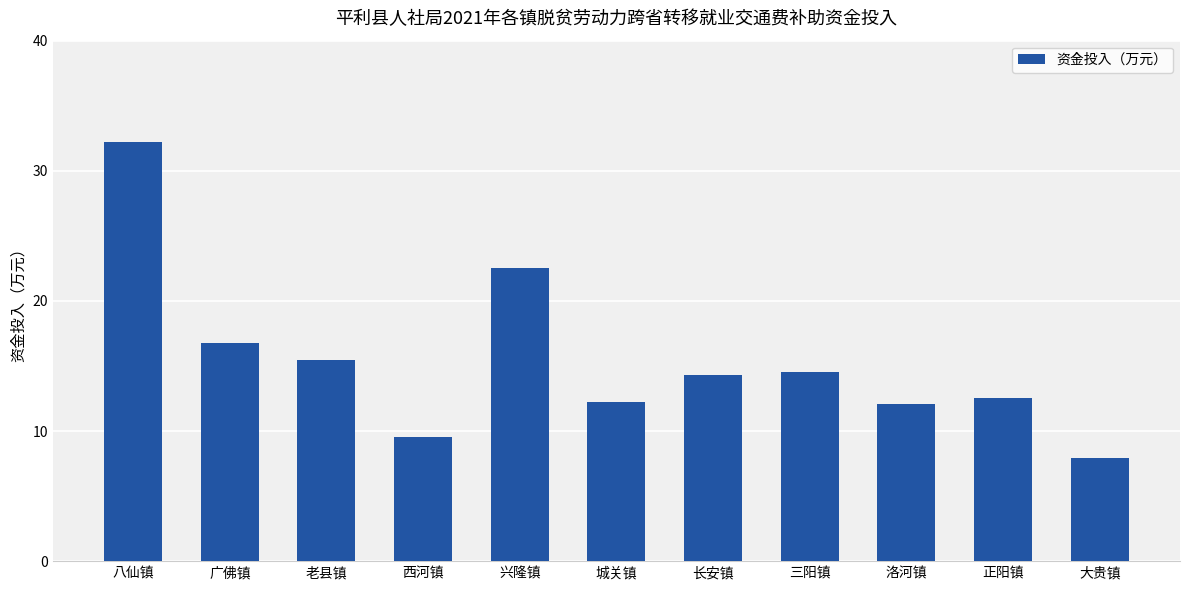

Count the number of values greater than 14.

6